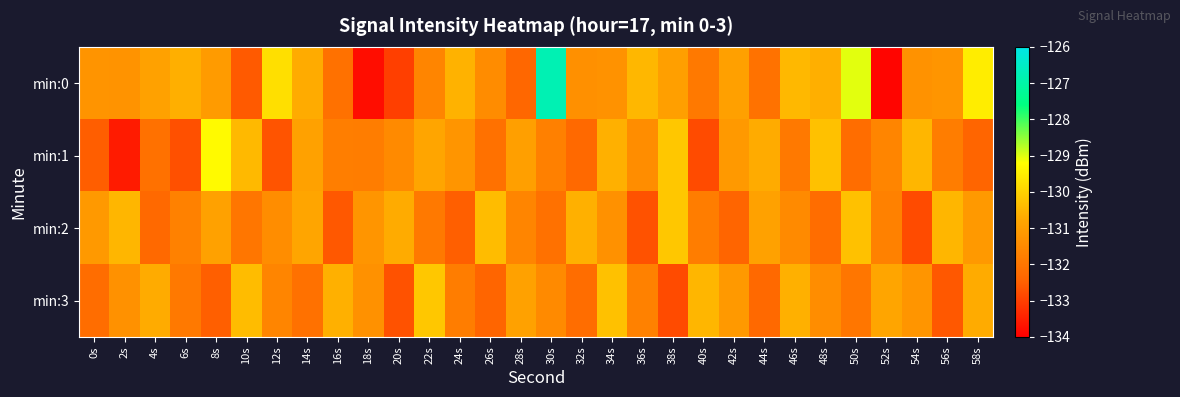

At 2s, list the series in order from smallest to largest.

min:1, min:3, min:0, min:2